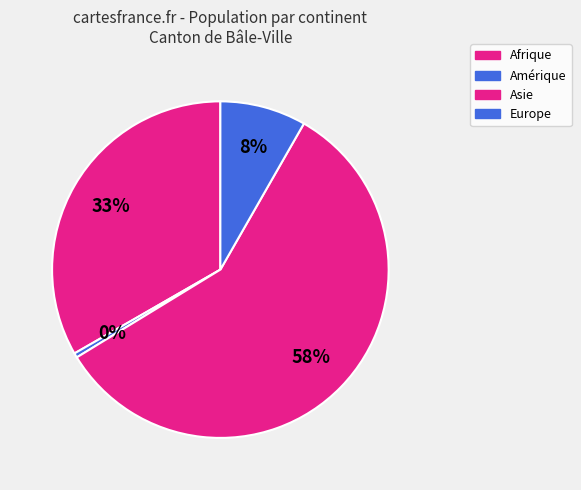

Rank the categories by value from highest to lowest.

Asie, Afrique, Europe, Amérique